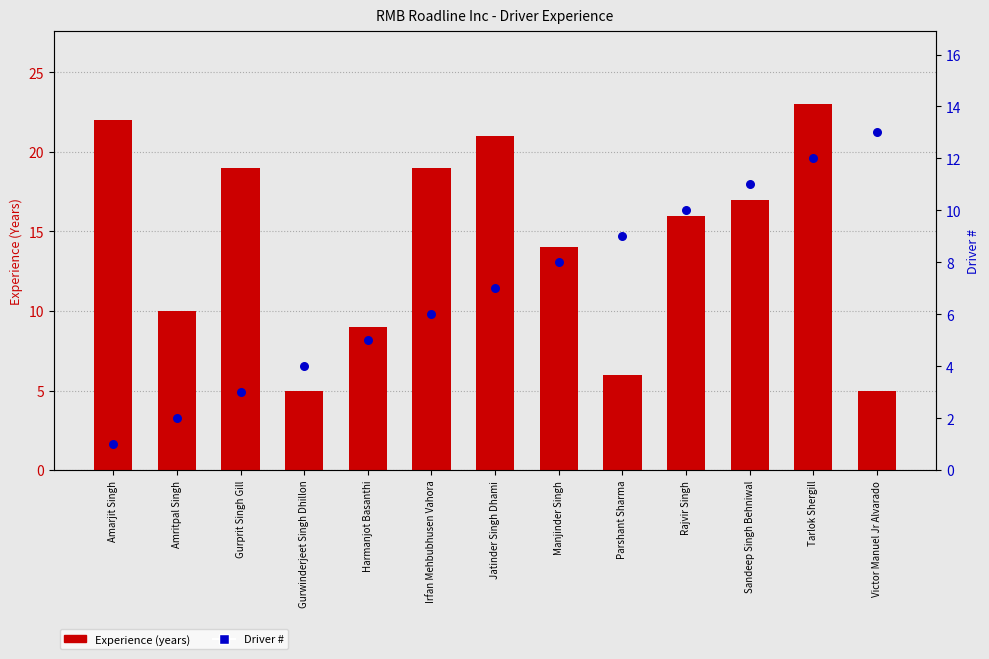

What are all the series names shown in the legend?

Experience (years), Driver #